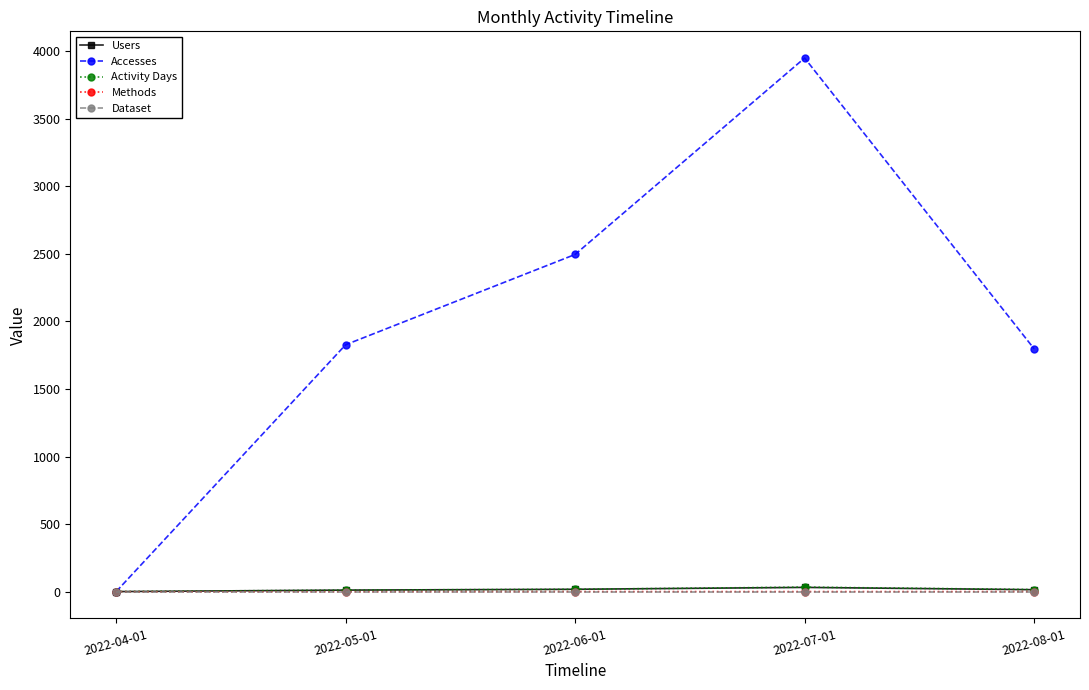

True or false: Users and Methods cross at least once.

False